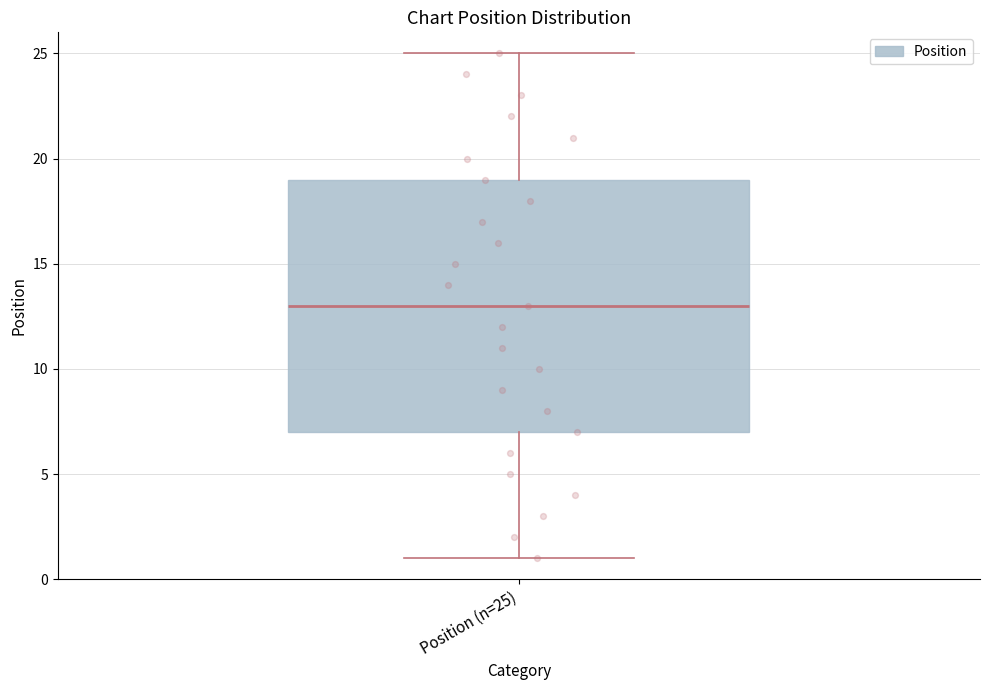

Where does the upper whisker of the box for Position (n=25) end on the y-axis? The values are not printed on the chart, so give them approximately, as read against the axis.

25